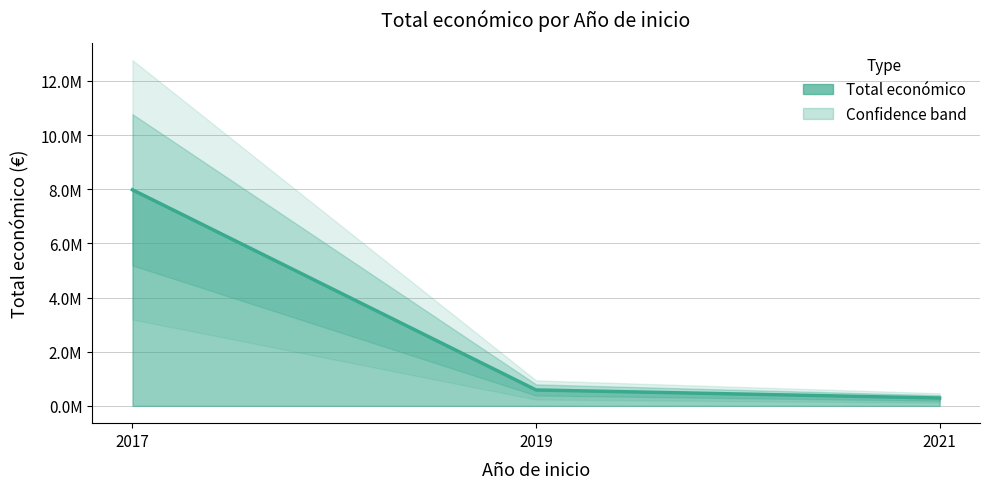

How many lines are shown in the chart?

1